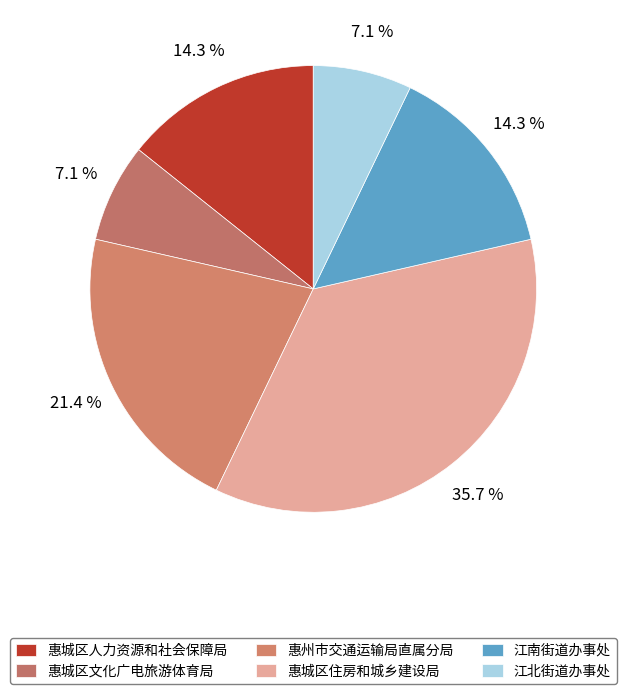

Which category has the biggest portion of the pie?

惠城区住房和城乡建设局